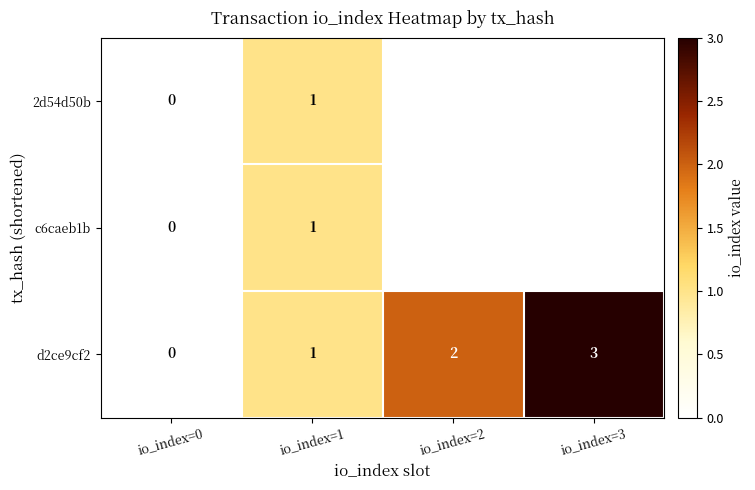

At which category is the sum across all series the highest?

io_index=1